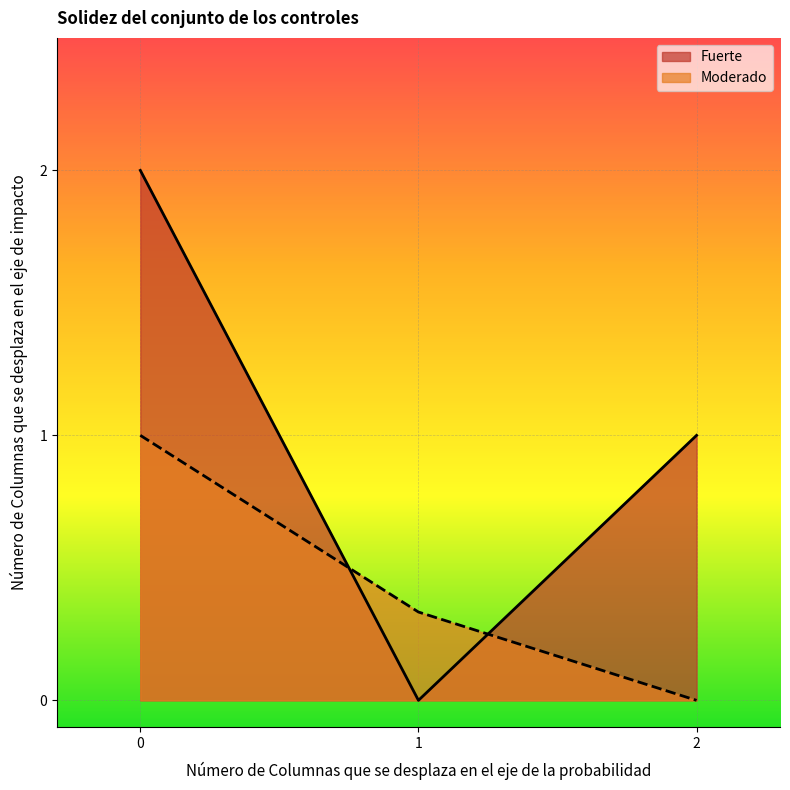

True or false: the data has more than 2 interior local peaks.

False